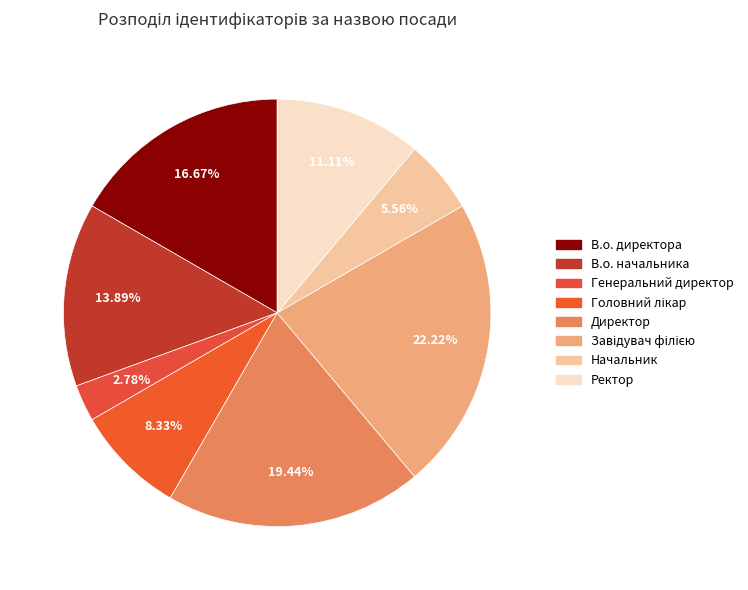

How many segments does this pie chart have?

8